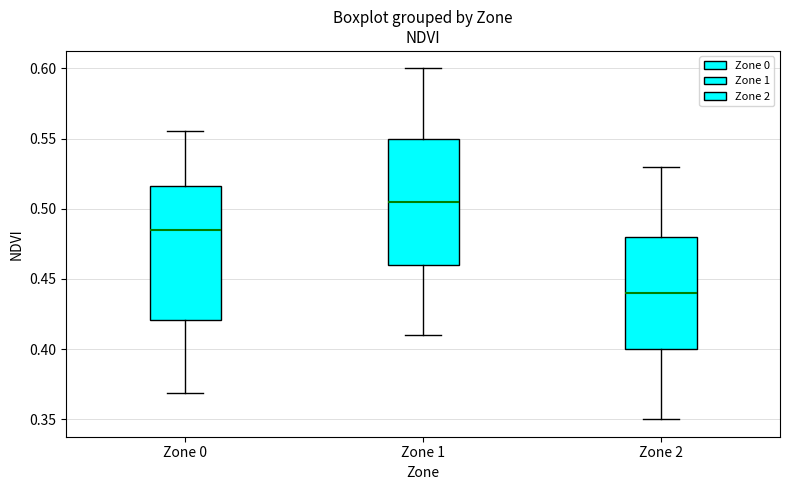

Which box is the tallest, from its lower edge to its upper edge?

Zone 0